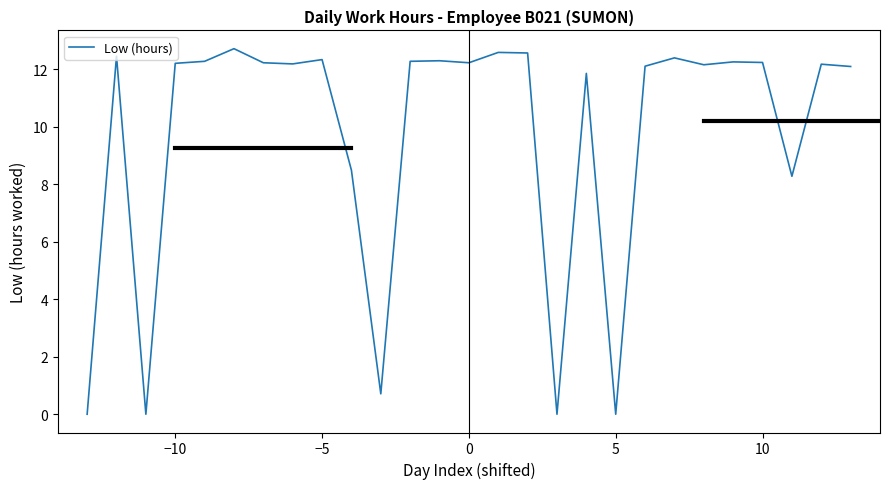

What is the greatest value displayed?

12.7